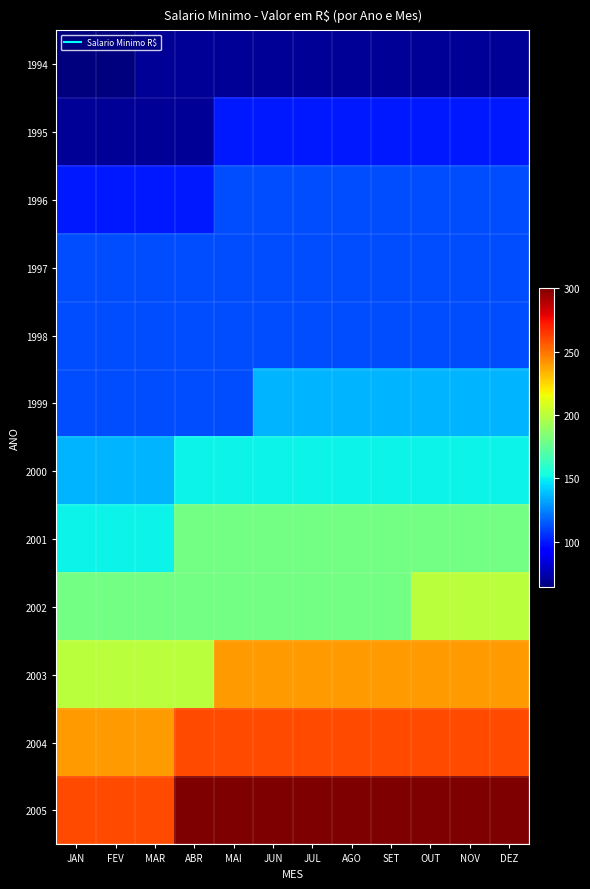

Reading left to right, extract all data points from this chart.

1994: JAN=64.8	FEV=64.8	MAR=70.0	ABR=70.0	MAI=70.0	JUN=70.0	JUL=70.0	AGO=70.0	SET=70.0	OUT=70.0	NOV=70.0	DEZ=70.0
1995: JAN=70.0	FEV=70.0	MAR=70.0	ABR=70.0	MAI=100.0	JUN=100.0	JUL=100.0	AGO=100.0	SET=100.0	OUT=100.0	NOV=100.0	DEZ=100.0
1996: JAN=100.0	FEV=100.0	MAR=100.0	ABR=100.0	MAI=112.0	JUN=112.0	JUL=112.0	AGO=112.0	SET=112.0	OUT=112.0	NOV=112.0	DEZ=112.0
1997: JAN=112.0	FEV=112.0	MAR=112.0	ABR=112.0	MAI=112.0	JUN=112.0	JUL=112.0	AGO=112.0	SET=112.0	OUT=112.0	NOV=112.0	DEZ=112.0
1998: JAN=112.0	FEV=112.0	MAR=112.0	ABR=112.0	MAI=112.0	JUN=112.0	JUL=112.0	AGO=112.0	SET=112.0	OUT=112.0	NOV=112.0	DEZ=112.0
1999: JAN=112.0	FEV=112.0	MAR=112.0	ABR=112.0	MAI=112.0	JUN=136.0	JUL=136.0	AGO=136.0	SET=136.0	OUT=136.0	NOV=136.0	DEZ=136.0
2000: JAN=136.0	FEV=136.0	MAR=136.0	ABR=151.0	MAI=151.0	JUN=151.0	JUL=151.0	AGO=151.0	SET=151.0	OUT=151.0	NOV=151.0	DEZ=151.0
2001: JAN=151.0	FEV=151.0	MAR=151.0	ABR=180.0	MAI=180.0	JUN=180.0	JUL=180.0	AGO=180.0	SET=180.0	OUT=180.0	NOV=180.0	DEZ=180.0
2002: JAN=180.0	FEV=180.0	MAR=180.0	ABR=180.0	MAI=180.0	JUN=180.0	JUL=180.0	AGO=180.0	SET=180.0	OUT=200.0	NOV=200.0	DEZ=200.0
2003: JAN=200.0	FEV=200.0	MAR=200.0	ABR=200.0	MAI=240.0	JUN=240.0	JUL=240.0	AGO=240.0	SET=240.0	OUT=240.0	NOV=240.0	DEZ=240.0
2004: JAN=240.0	FEV=240.0	MAR=240.0	ABR=260.0	MAI=260.0	JUN=260.0	JUL=260.0	AGO=260.0	SET=260.0	OUT=260.0	NOV=260.0	DEZ=260.0
2005: JAN=260.0	FEV=260.0	MAR=260.0	ABR=300.0	MAI=300.0	JUN=300.0	JUL=300.0	AGO=300.0	SET=300.0	OUT=300.0	NOV=300.0	DEZ=300.0